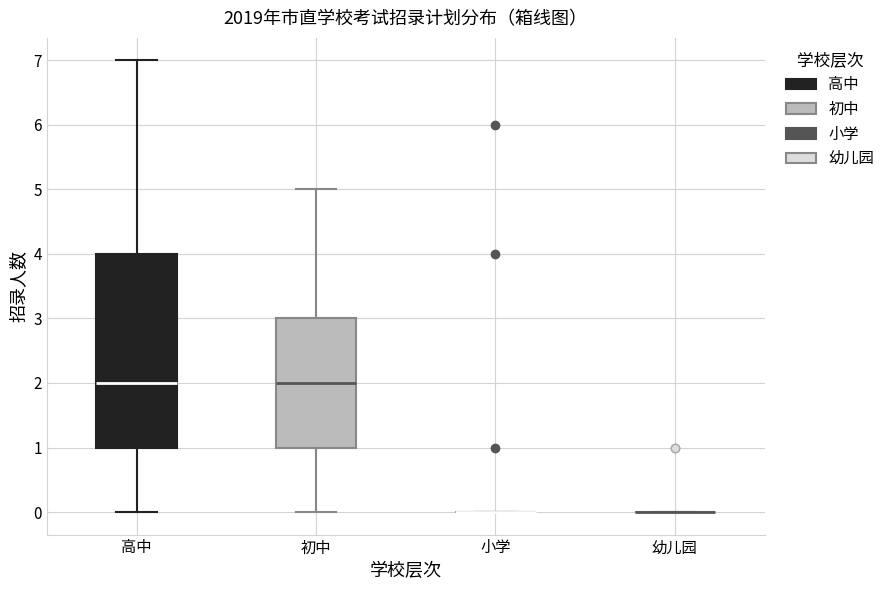

Where does the median line of the box for 高中 sit on the y-axis? The values are not printed on the chart, so give them approximately, as read against the axis.

2